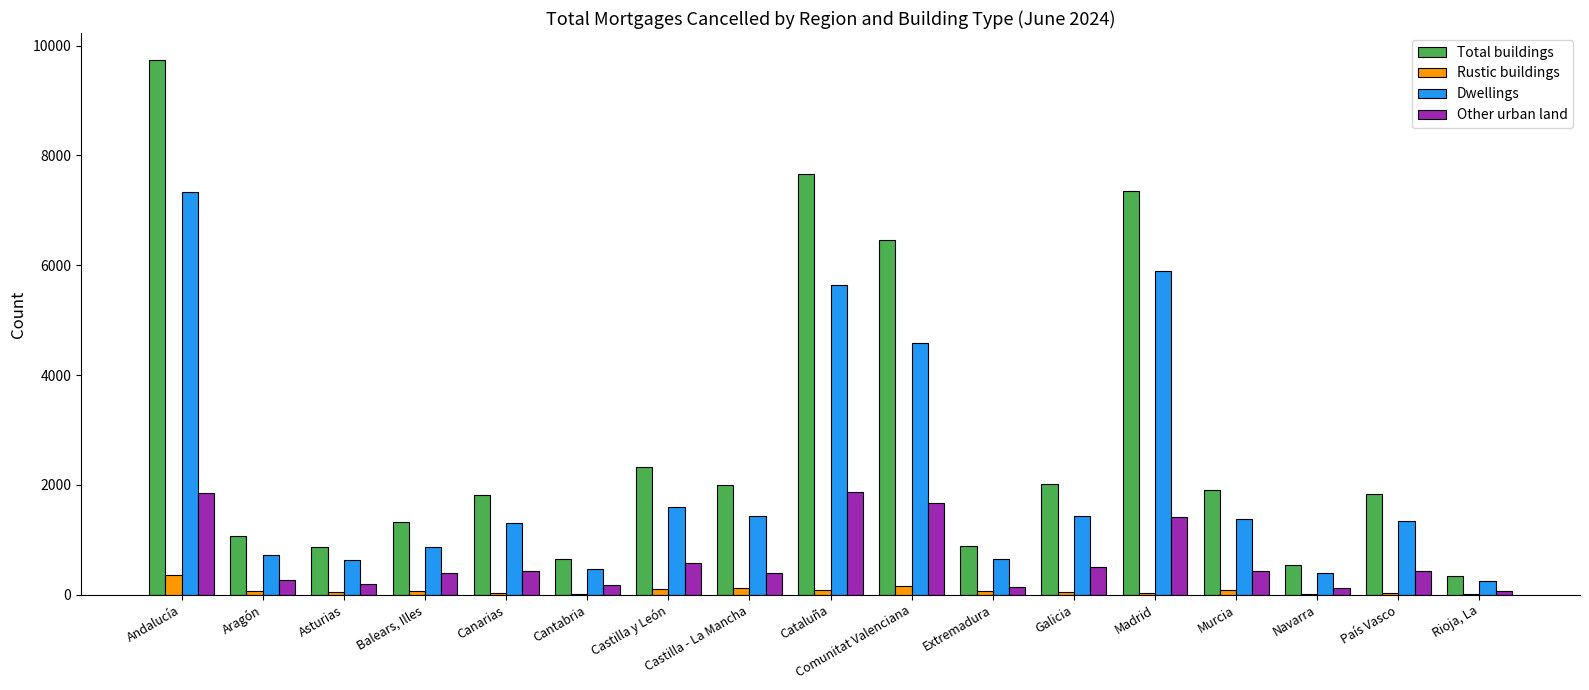

What is the average value of the Dwellings series?

2114